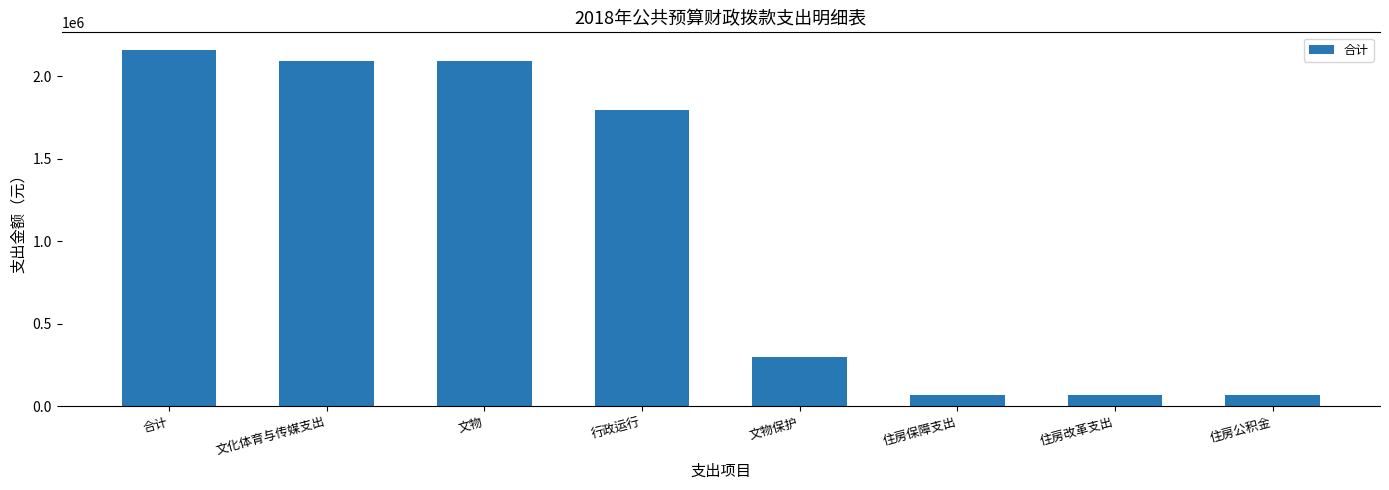

What is the label of the 8th bar from the left?

住房公积金